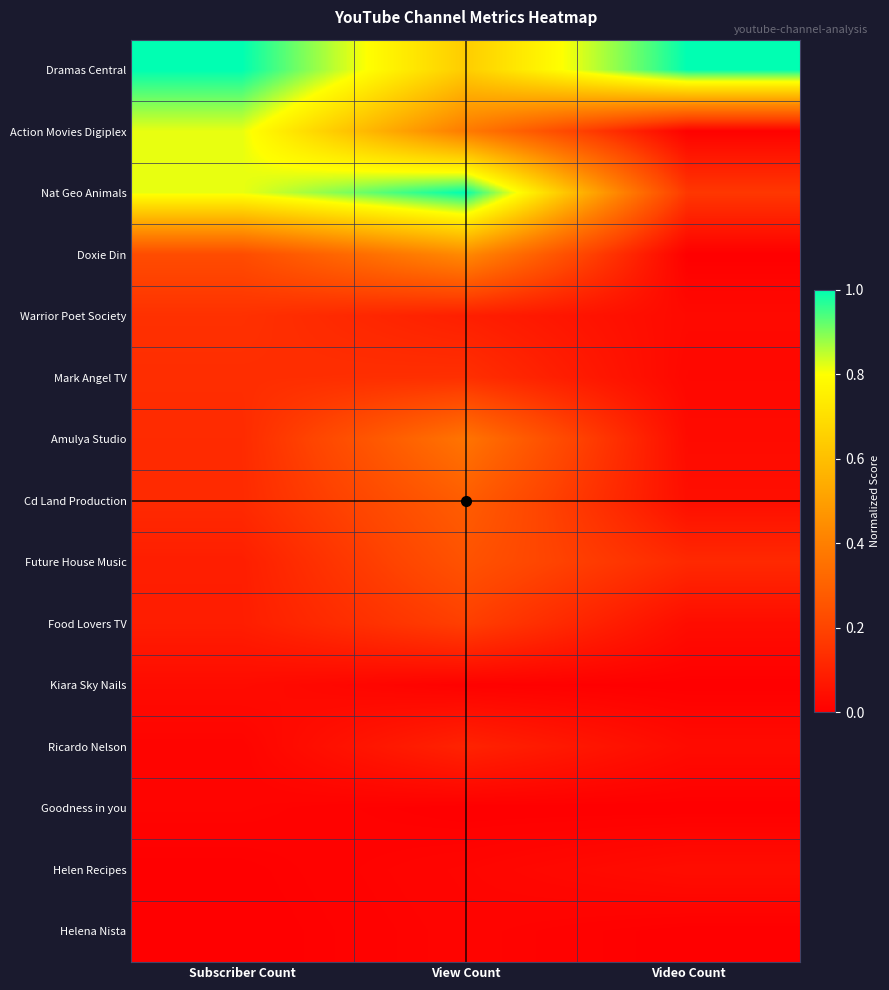

Reading right to left, list all the values displayed in this chart.

Dramas Central: Video Count=1.0	View Count=0.6	Subscriber Count=1.0
Action Movies Digiplex: Video Count=0.0	View Count=0.4	Subscriber Count=0.8
Nat Geo Animals: Video Count=0.2	View Count=1.0	Subscriber Count=0.8
Doxie Din: Video Count=0.0	View Count=0.4	Subscriber Count=0.2
Warrior Poet Society: Video Count=0.0	View Count=0.1	Subscriber Count=0.1
Mark Angel TV: Video Count=0.0	View Count=0.1	Subscriber Count=0.1
Amulya Studio: Video Count=0.0	View Count=0.4	Subscriber Count=0.1
Cd Land Production: Video Count=0.0	View Count=0.3	Subscriber Count=0.1
Future House Music: Video Count=0.1	View Count=0.2	Subscriber Count=0.1
Food Lovers TV: Video Count=0.0	View Count=0.2	Subscriber Count=0.1
Kiara Sky Nails: Video Count=0.0	View Count=0.0	Subscriber Count=0.0
Ricardo Nelson: Video Count=0.0	View Count=0.1	Subscriber Count=0.0
Goodness in you: Video Count=0.0	View Count=0.0	Subscriber Count=0.0
Helen Recipes: Video Count=0.0	View Count=0.0	Subscriber Count=0.0
Helena Nista: Video Count=0.0	View Count=0.0	Subscriber Count=0.0